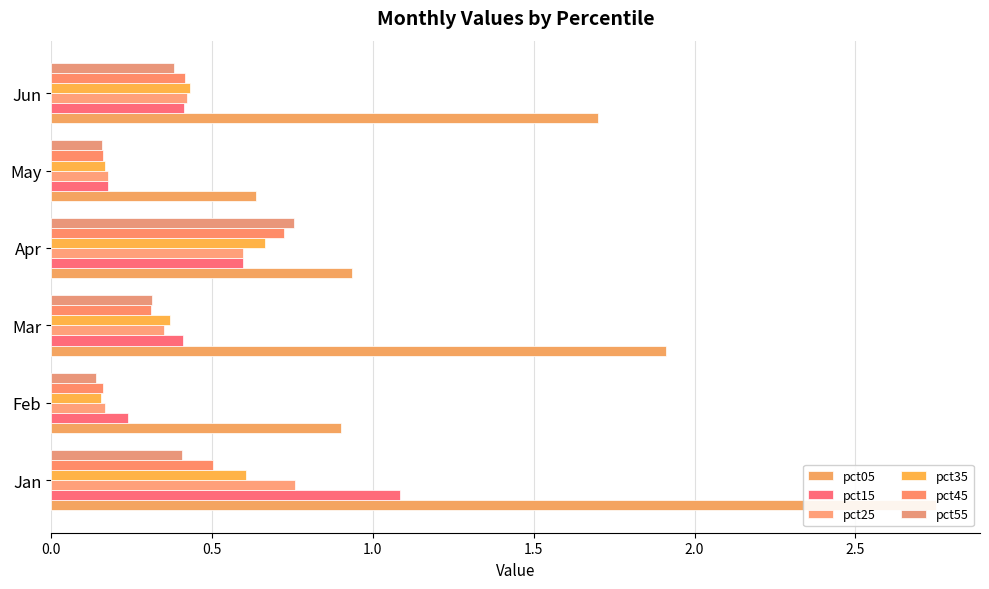

Reading left to right, extract all data points from this chart.

pct05: 2.7	0.9	1.9	0.9	0.6	1.7
pct15: 1.1	0.2	0.4	0.6	0.2	0.4
pct25: 0.8	0.2	0.3	0.6	0.2	0.4
pct35: 0.6	0.2	0.4	0.7	0.2	0.4
pct45: 0.5	0.2	0.3	0.7	0.2	0.4
pct55: 0.4	0.1	0.3	0.8	0.2	0.4